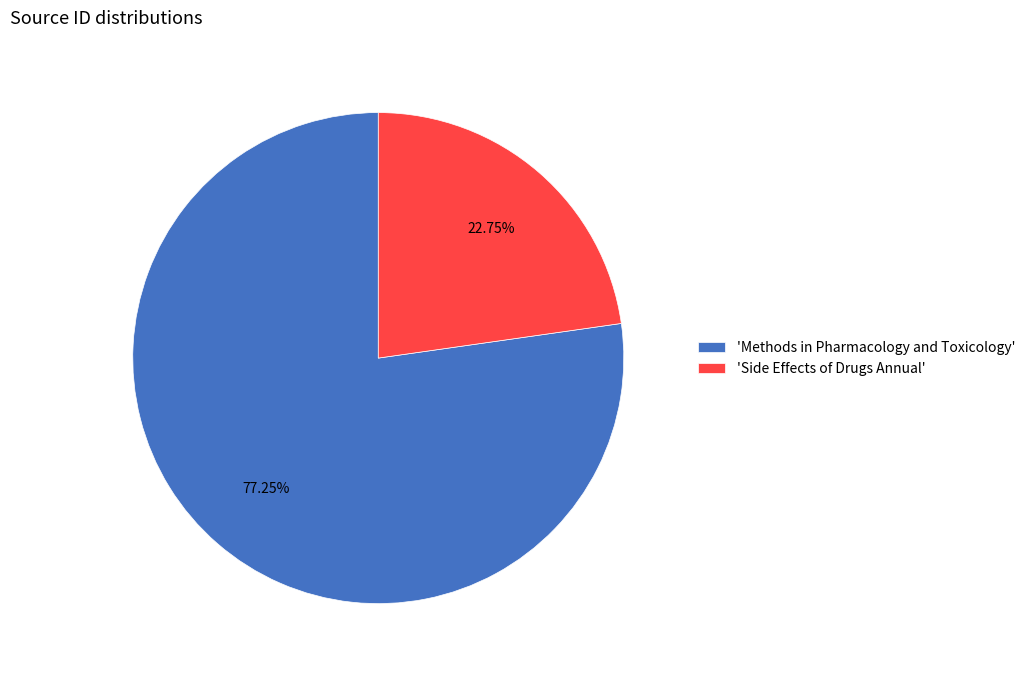

Rank the categories by value from highest to lowest.

'Methods in Pharmacology and Toxicology', 'Side Effects of Drugs Annual'